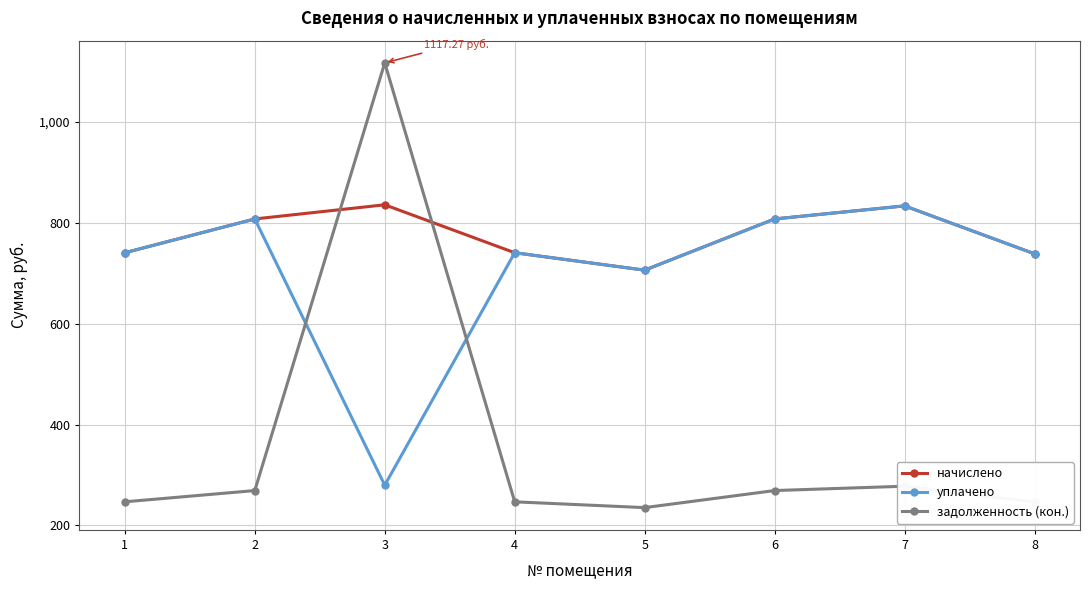

What is the minimum value shown in the chart?

235.4